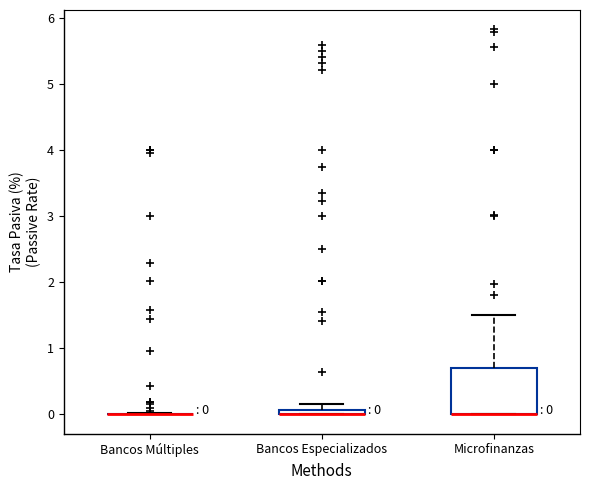

Which box is the tallest, from its lower edge to its upper edge?

Microfinanzas